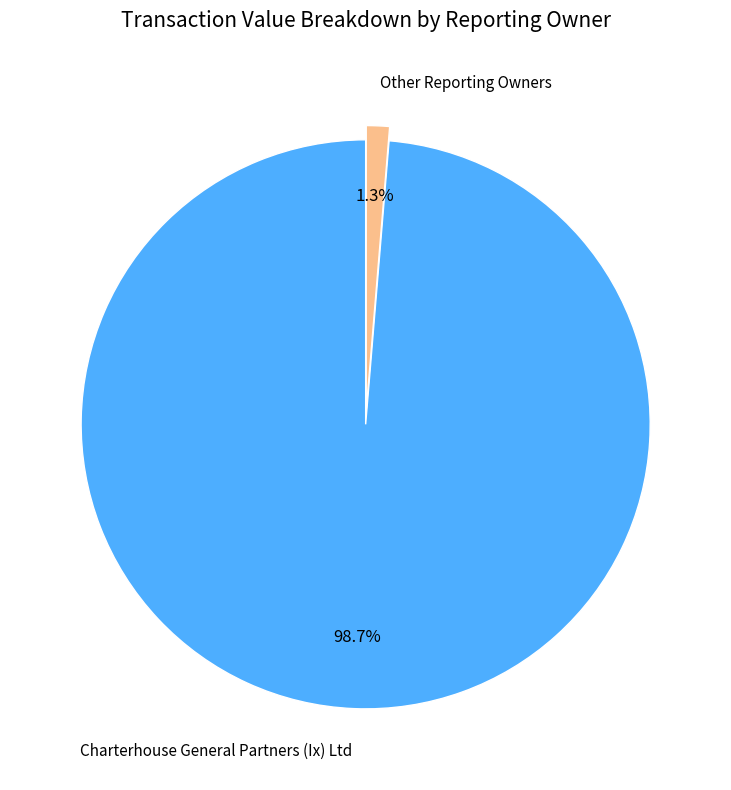

Between Charterhouse General Partners (Ix) Ltd and Other Reporting Owners, which is larger?

Charterhouse General Partners (Ix) Ltd